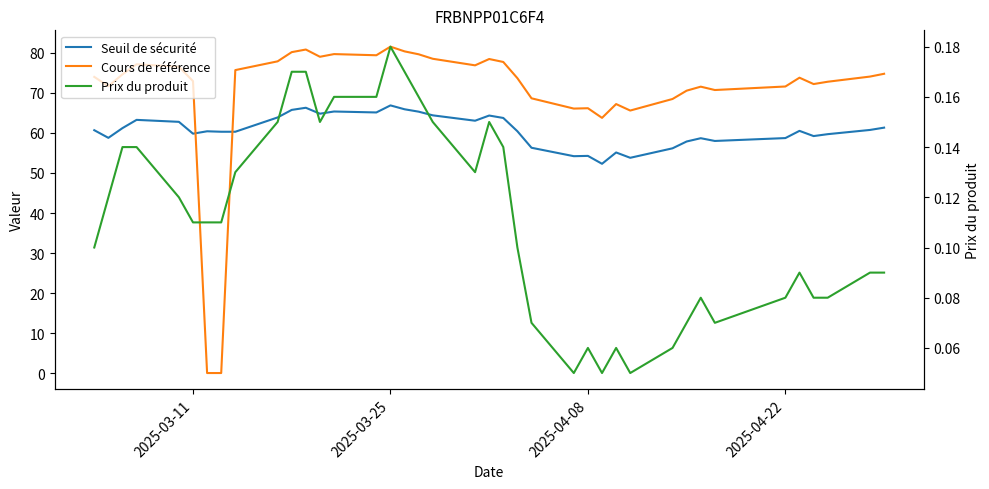

What is the average value of the Cours de référence series?

70.4